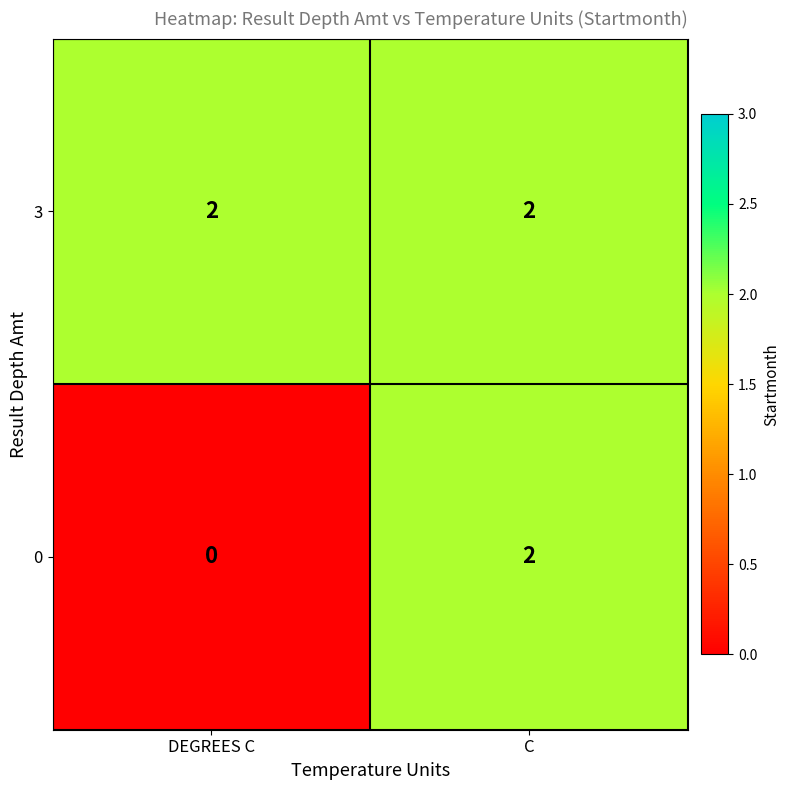

Rank the series by their average value, from lowest to highest.

0, 3